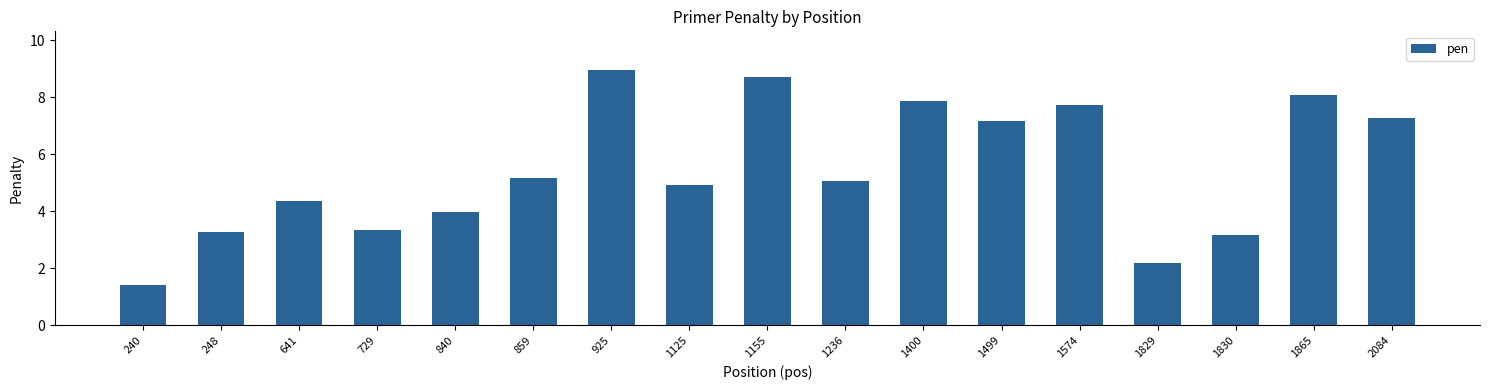

How many values are below 5?

8